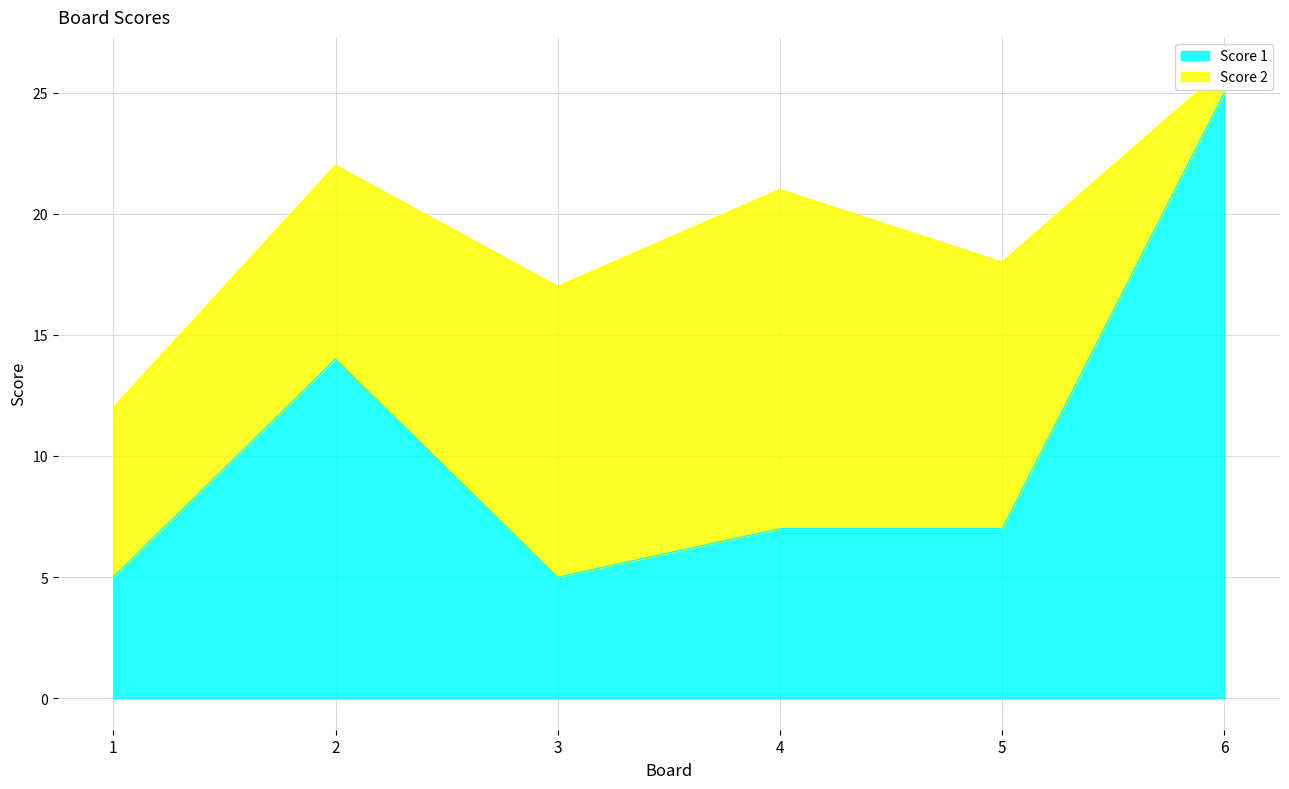

List the labels in order of value, smallest first.

1, 3, 4, 5, 2, 6